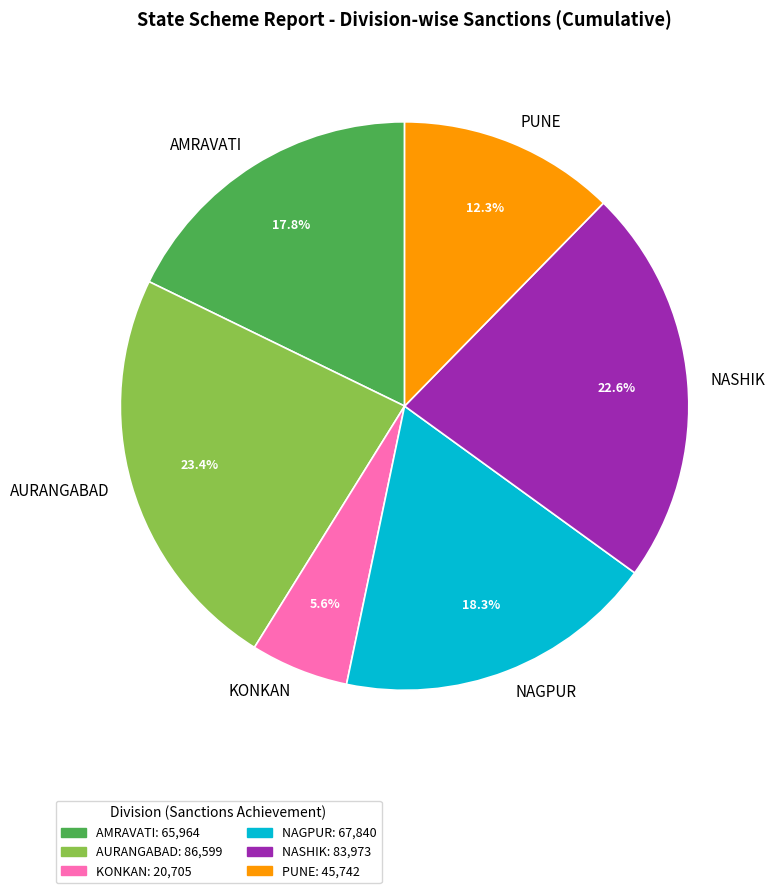

Which category has the smallest portion of the pie?

KONKAN